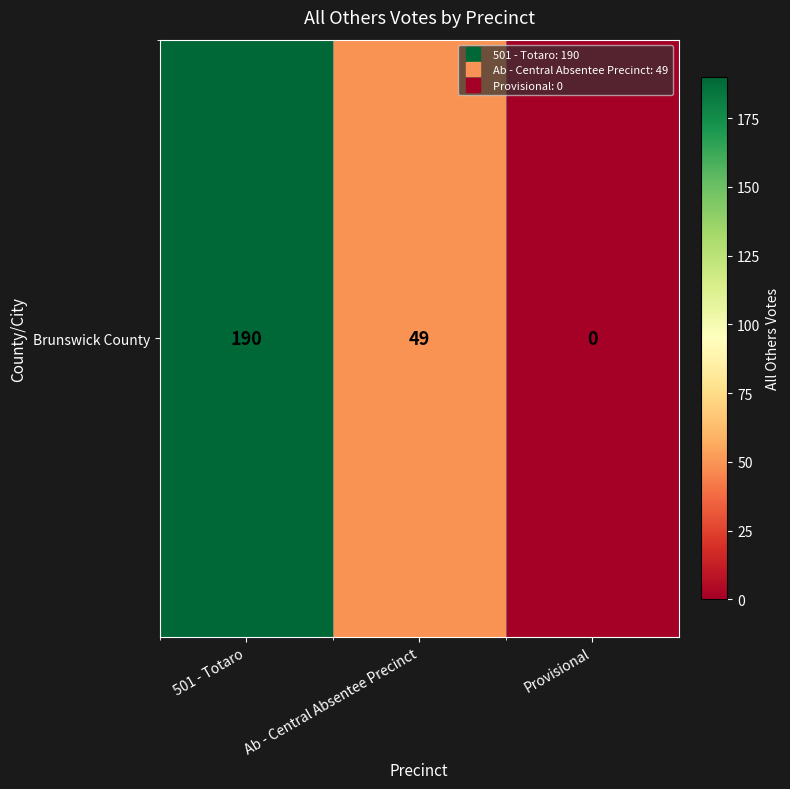

What is the sum of the values at Provisional and Ab - Central Absentee Precinct?

49